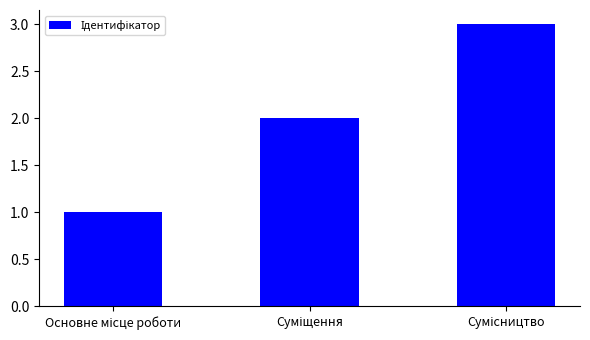

How many series are shown in this chart?

1